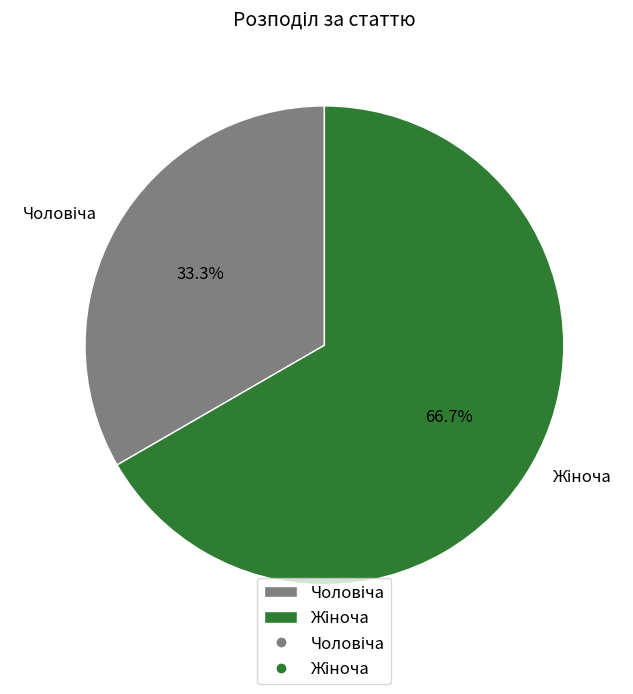

Is there a majority slice in this chart?

Yes